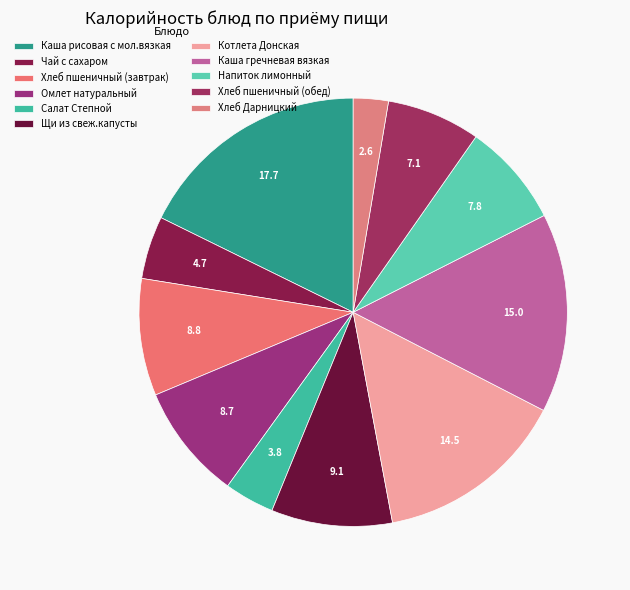

Rank the categories by value from highest to lowest.

Каша рисовая с мол.вязкая, Каша гречневая вязкая, Котлета Донская, Щи из свеж.капусты, Хлеб пшеничный (завтрак), Омлет натуральный, Напиток лимонный, Хлеб пшеничный (обед), Чай с сахаром, Салат Степной, Хлеб Дарницкий